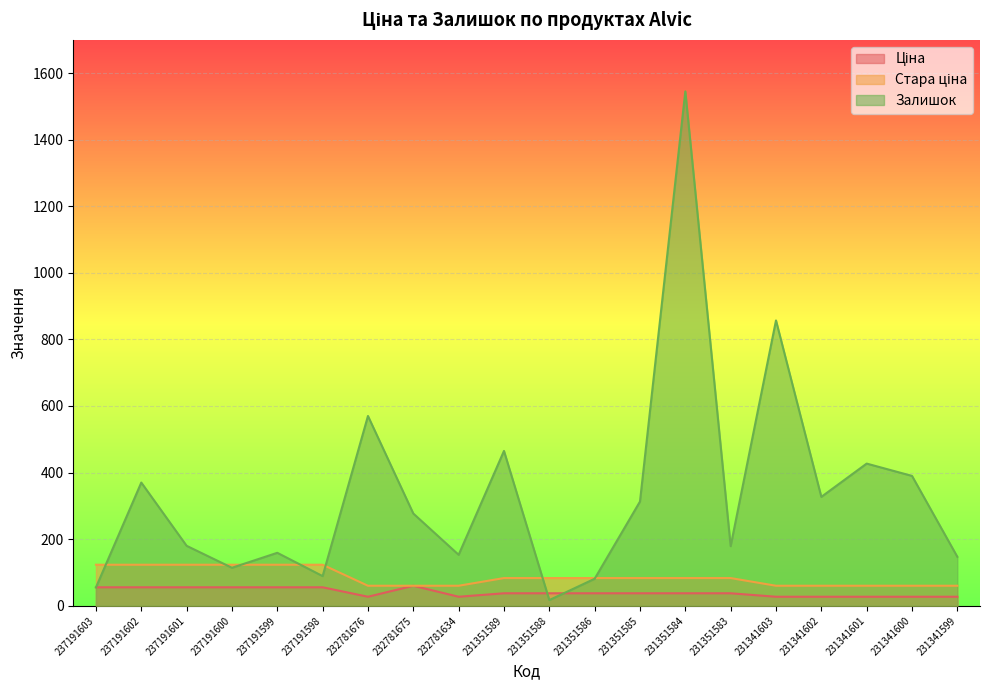

How many values in the Стара ціна series are below 83?

8